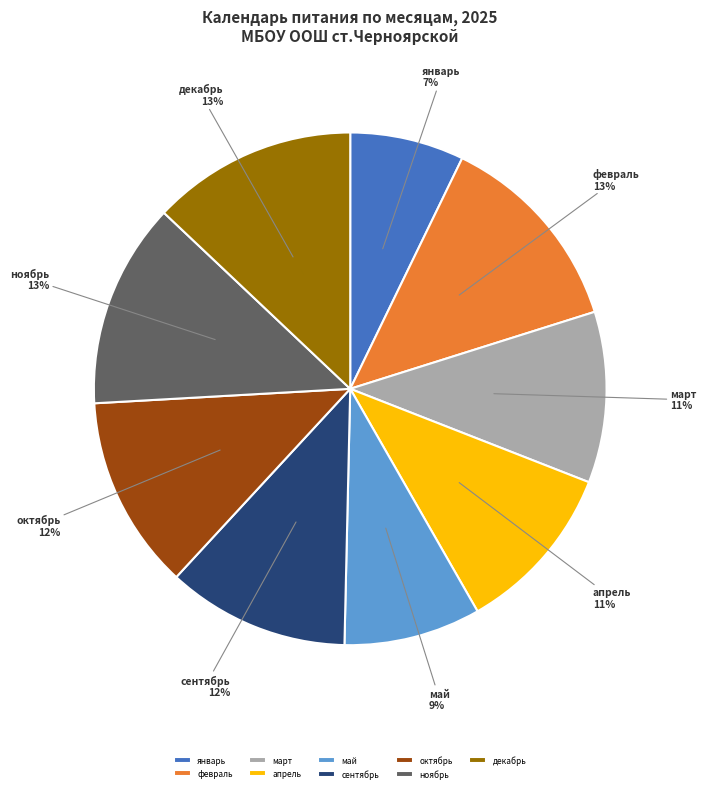

Is there any slice that represents more than half of the pie?

No